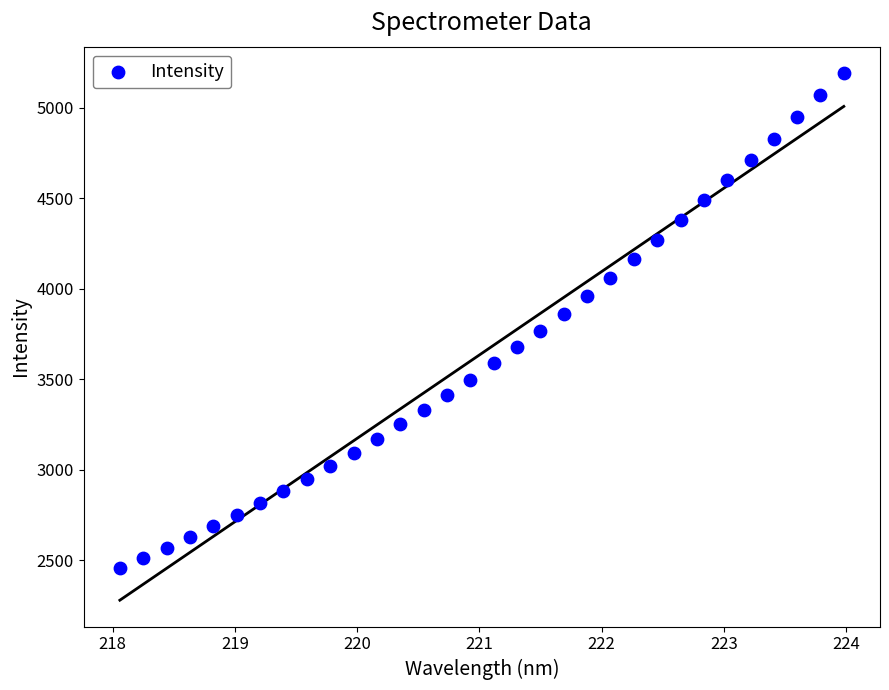

What is the range of Y values (max minus min)?

2732.4